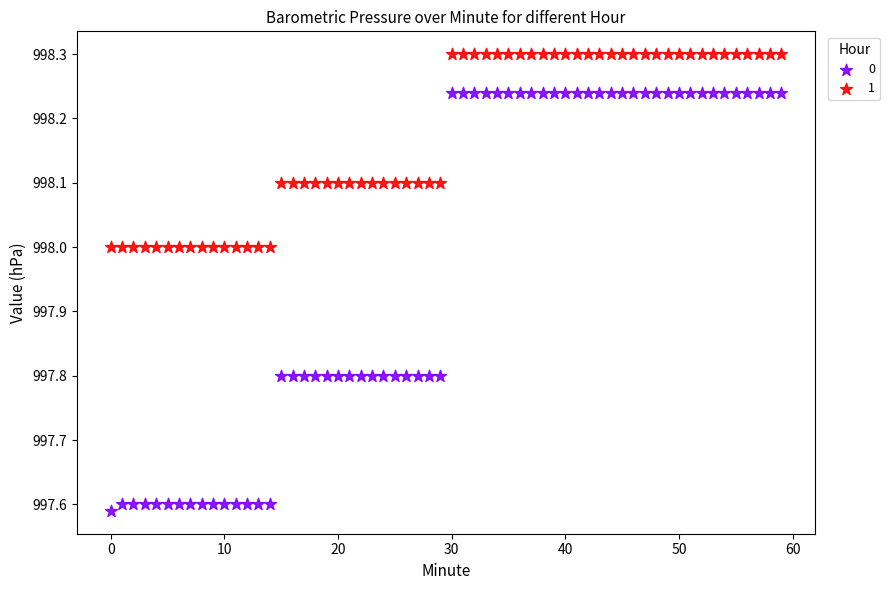

Across all data points, what is the range of Y values (max minus min)?

0.7